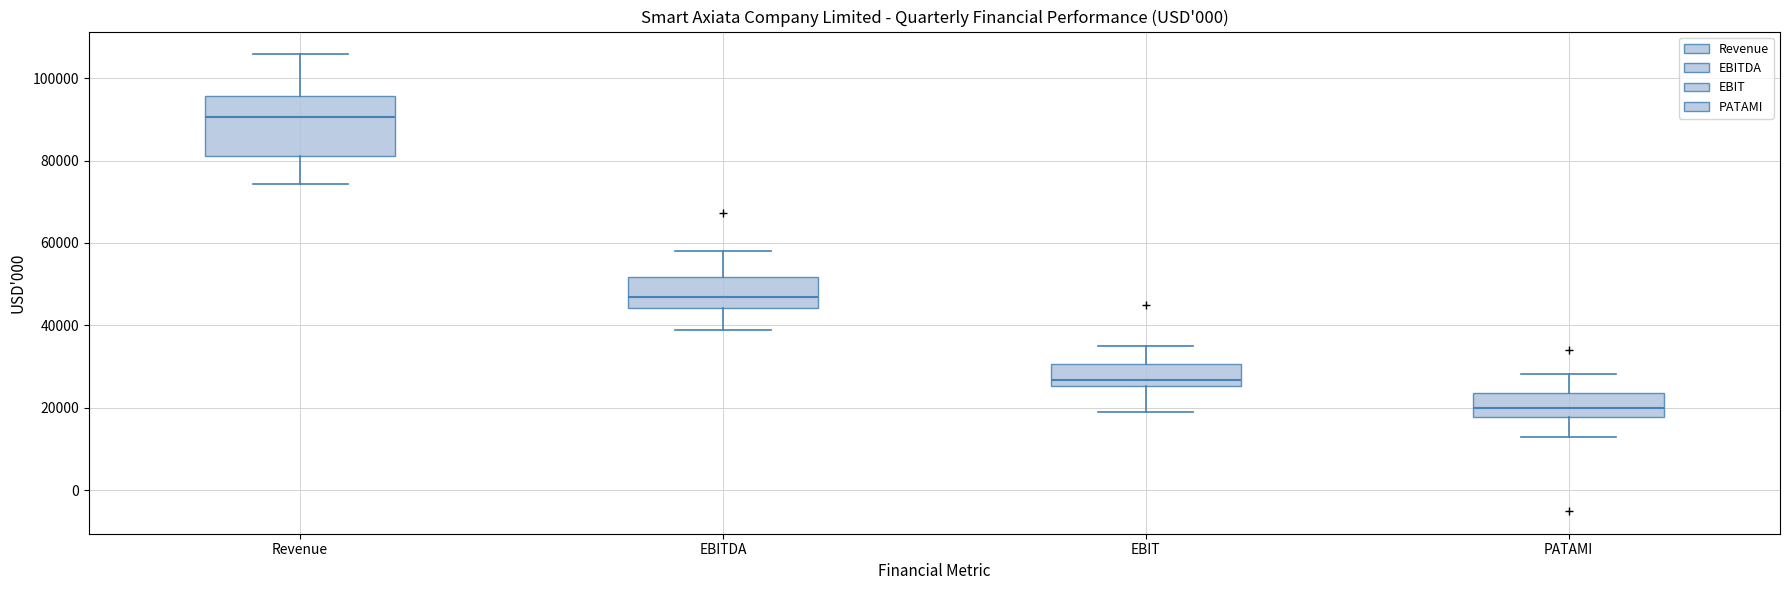

Which box's median line is the lowest?

PATAMI